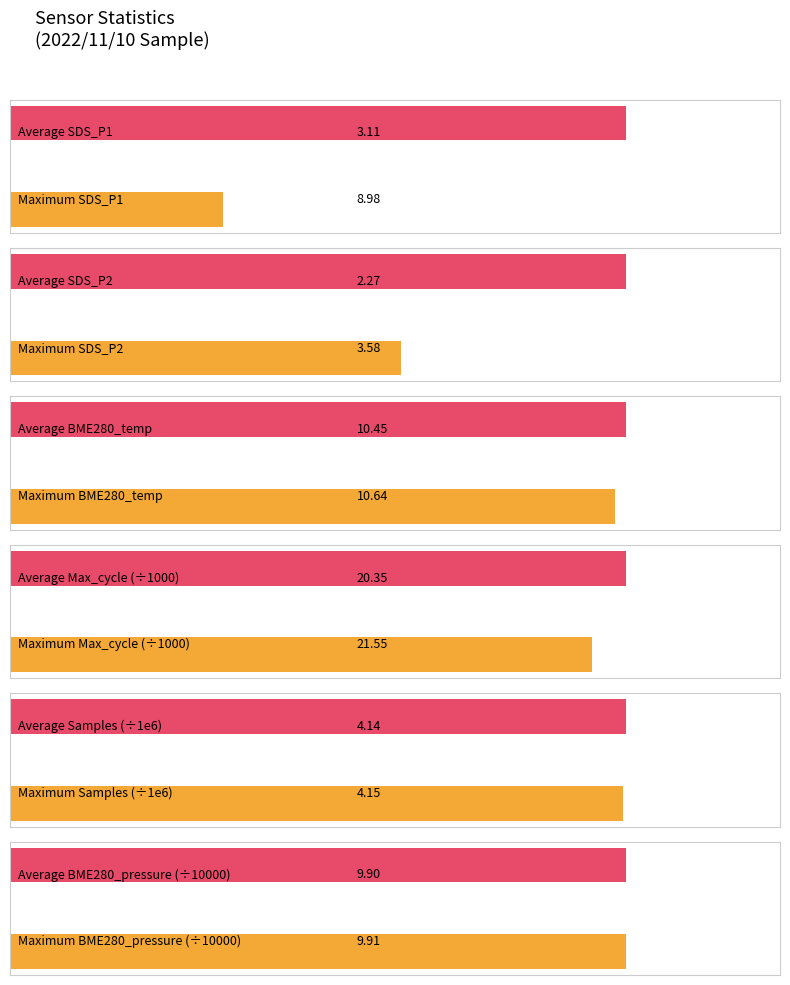

True or false: Average utilization has a value of 1.8 at -47.

False